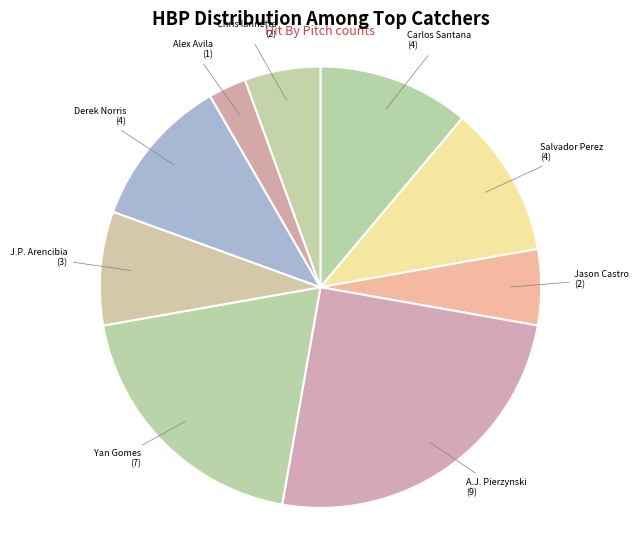

Which category has the biggest portion of the pie?

A.J. Pierzynski